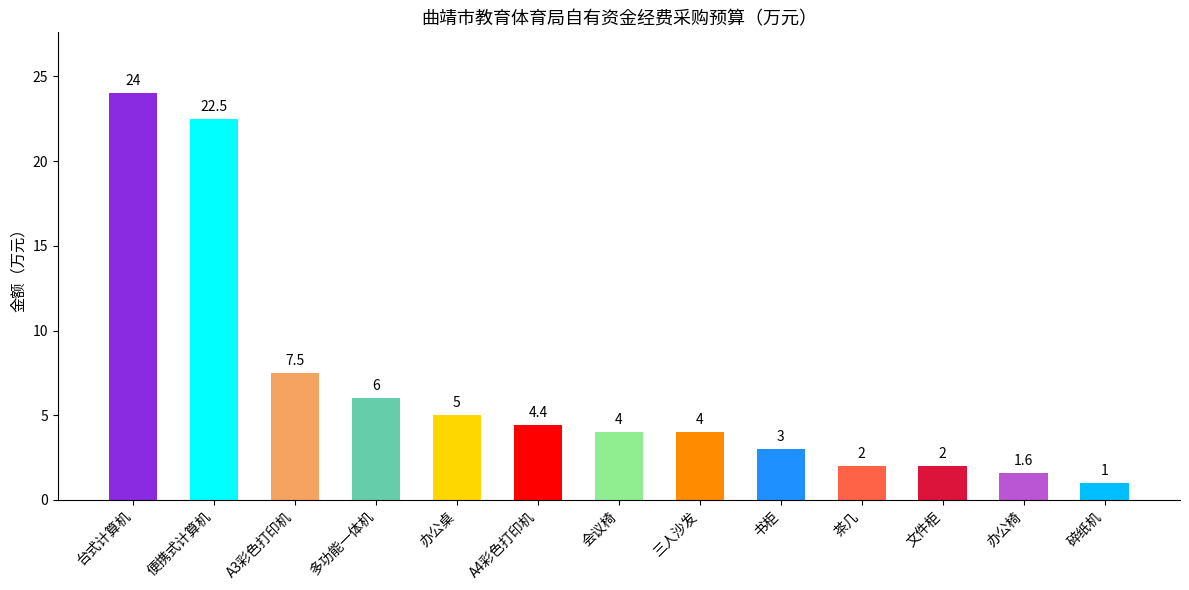

What position from the left is 办公椅?

12